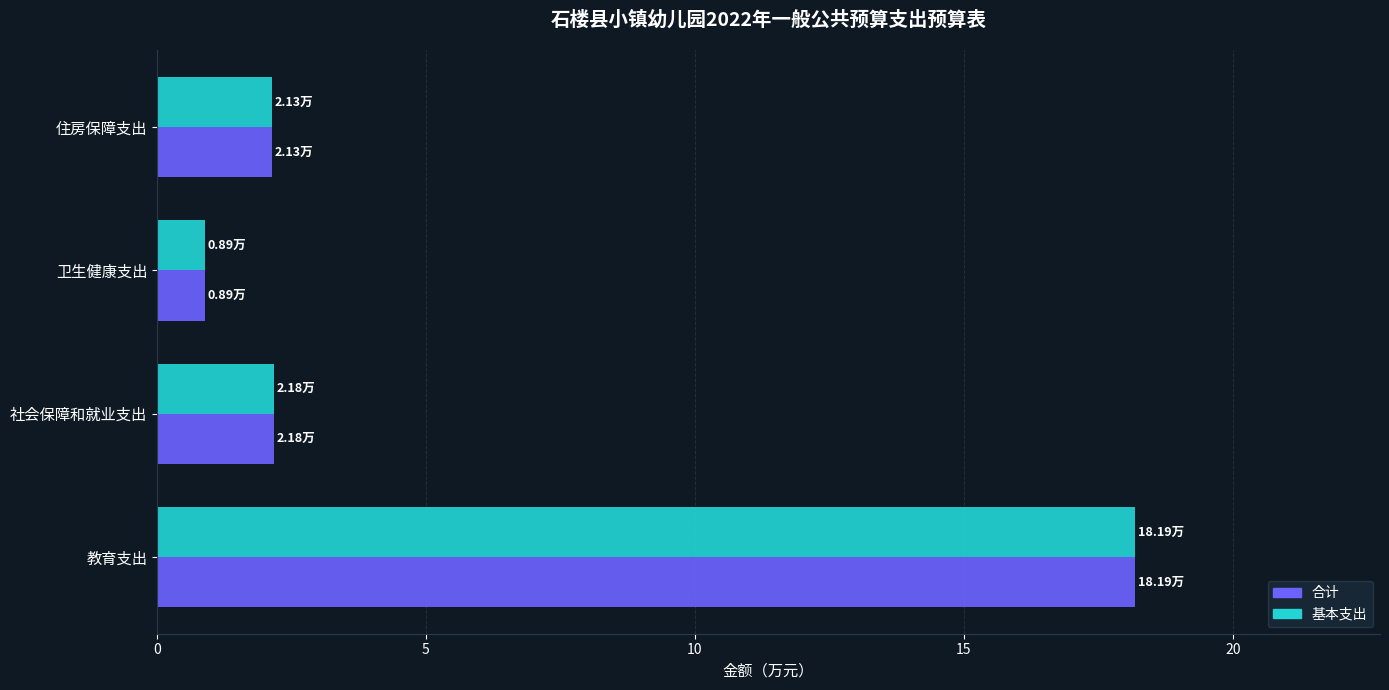

What is the difference between the 合计 values at 住房保障支出 and 卫生健康支出?

1.2